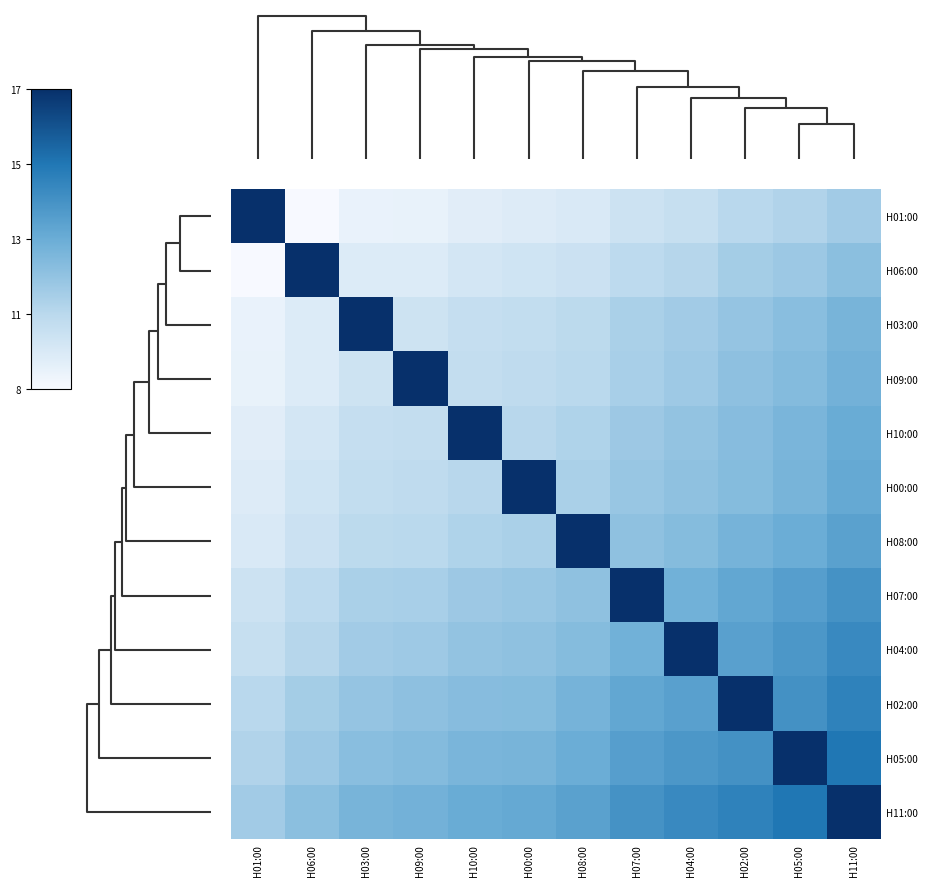

What is the spread (max minus min) of values at H07:00?

7.4